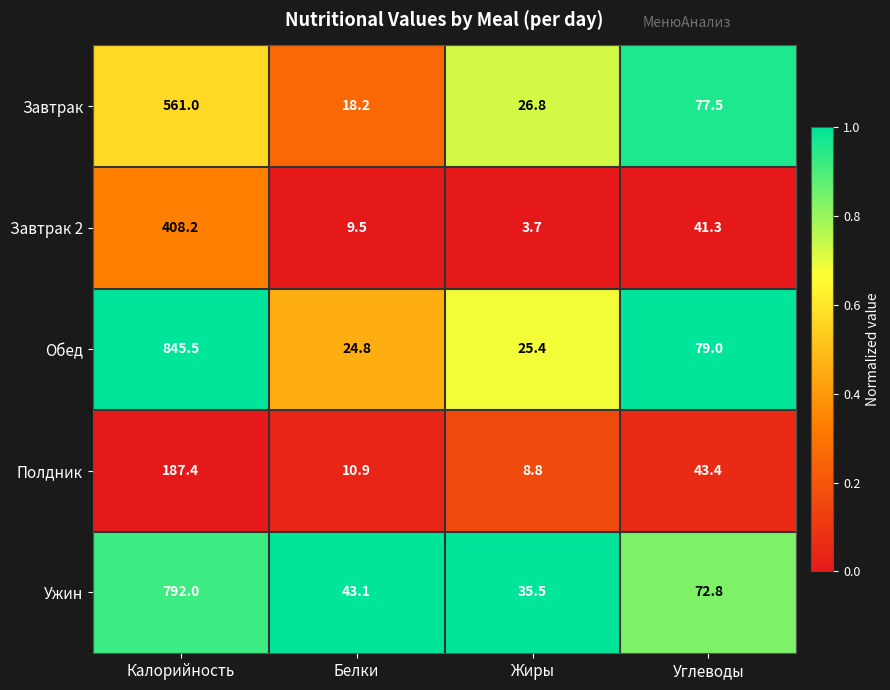

At Белки, list the series in order from smallest to largest.

Завтрак 2, Полдник, Завтрак, Обед, Ужин